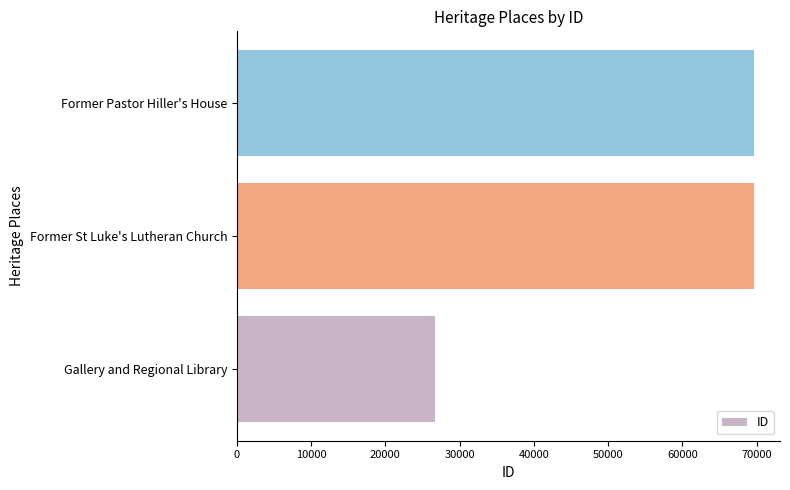

Does the chart contain stacked bars?

No